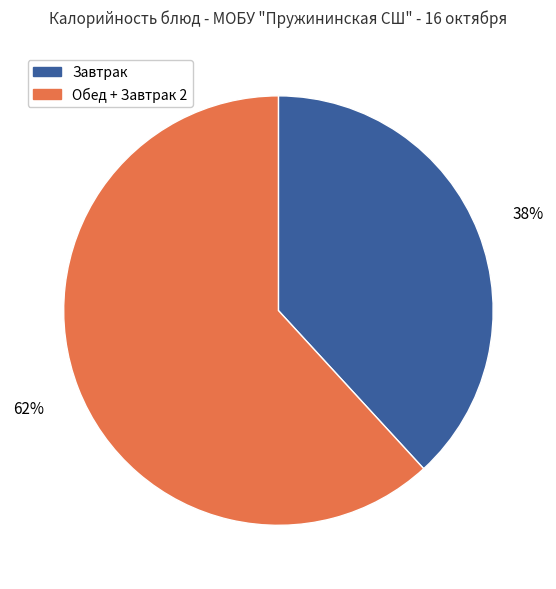

What is the ratio of the value at Завтрак to the value at Обед + Завтрак 2?

0.6